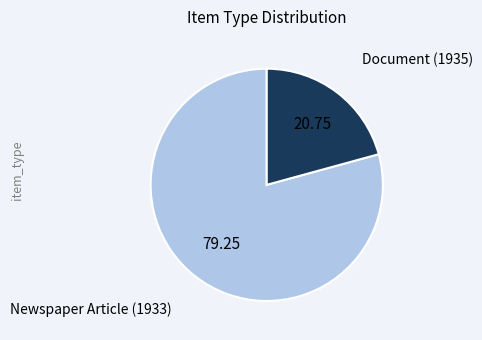

Is there a majority slice in this chart?

Yes